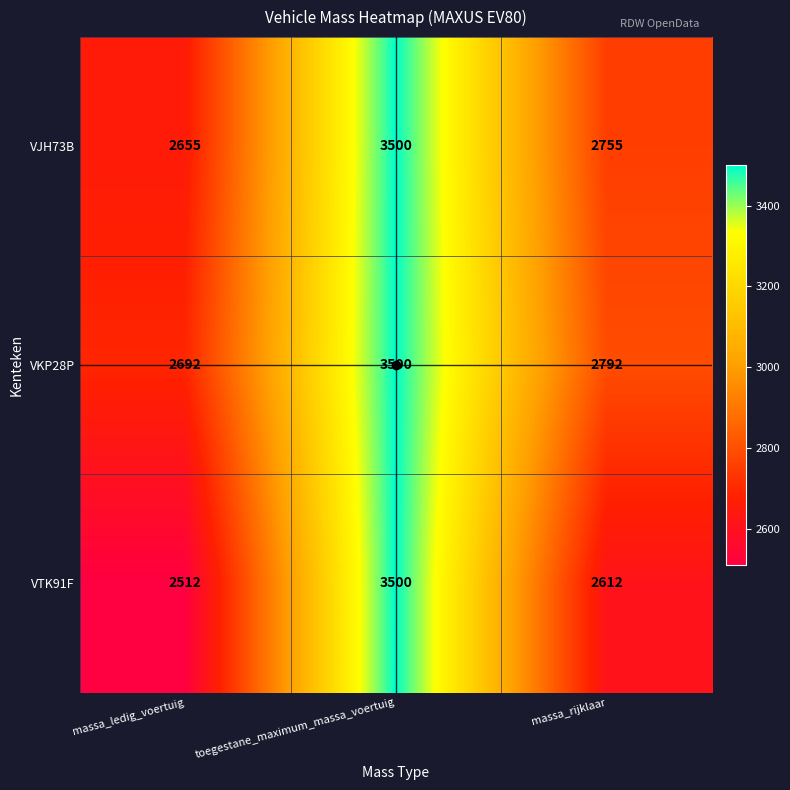

Rank the series at massa_rijklaar from highest to lowest value.

VKP28P, VJH73B, VTK91F